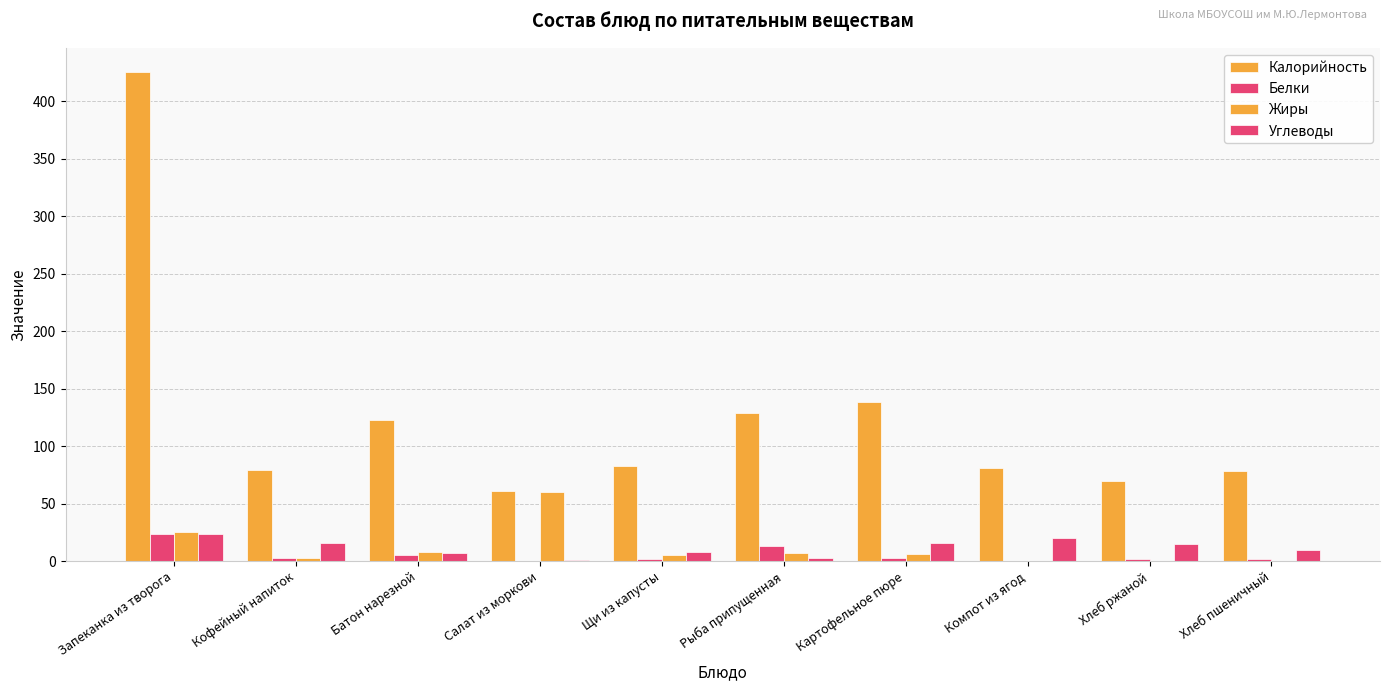

The value of Калорийность at Рыба припущенная is 129.0. True or false?

True